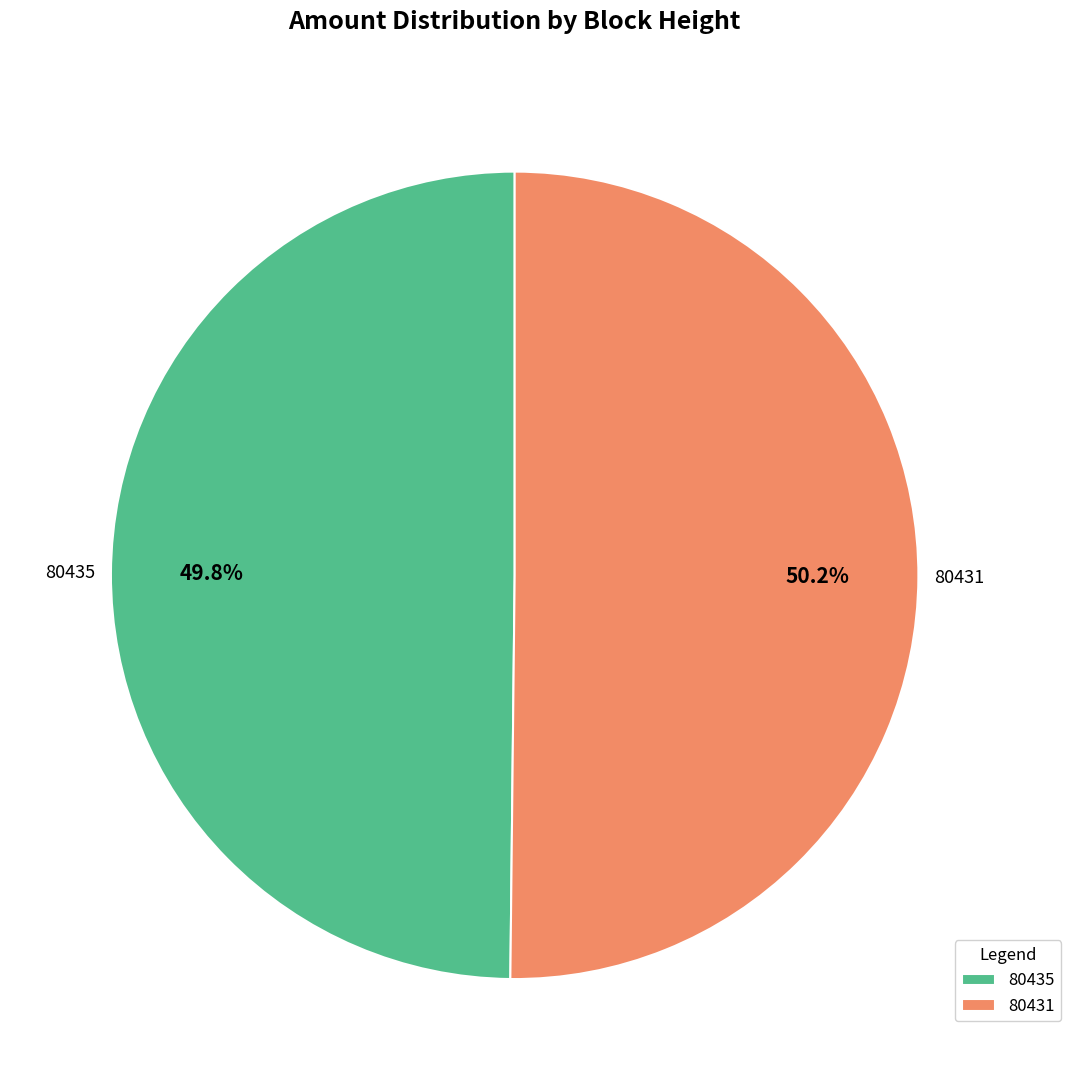

To the nearest percent, what is the difference between the largest and smallest slice percentages?

0%